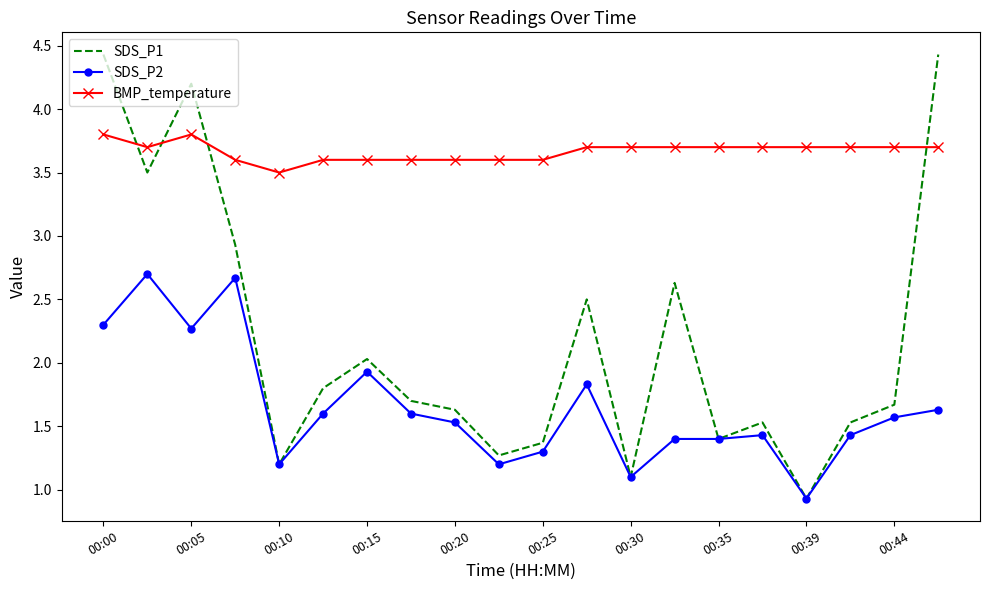

Which series has the widest spread of values?

SDS_P1